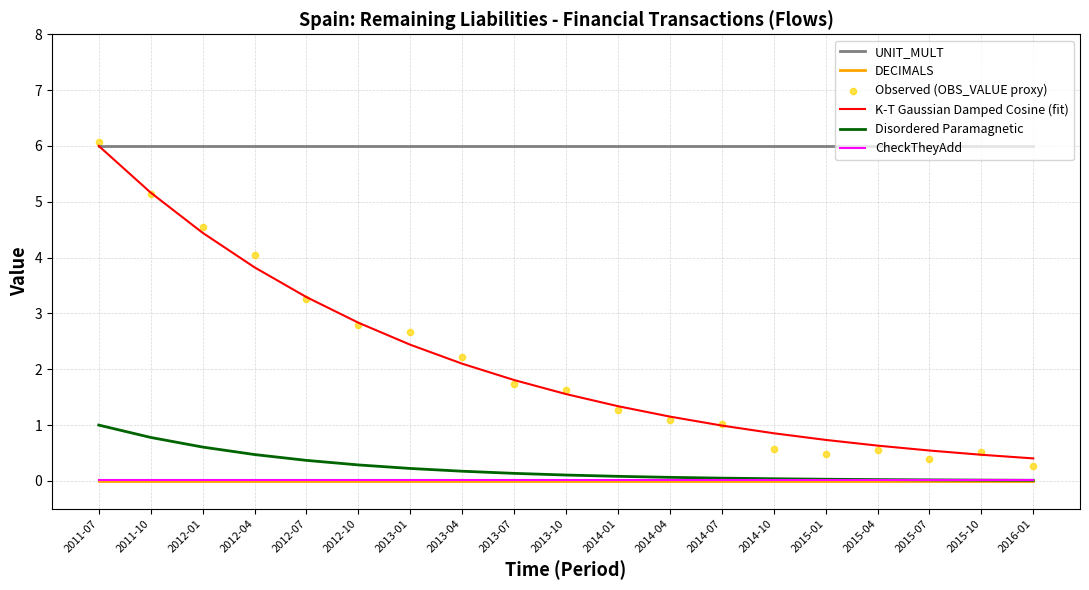

Is the value of K-T Gaussian Damped Cosine (fit) at 2013-10 greater than the value of Disordered Paramagnetic at 2012-10?

Yes